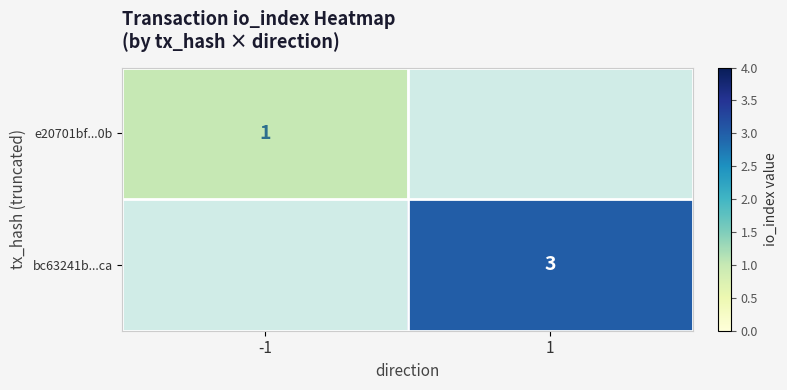

The value of bc63241b...ca at 1 is 4. True or false?

False